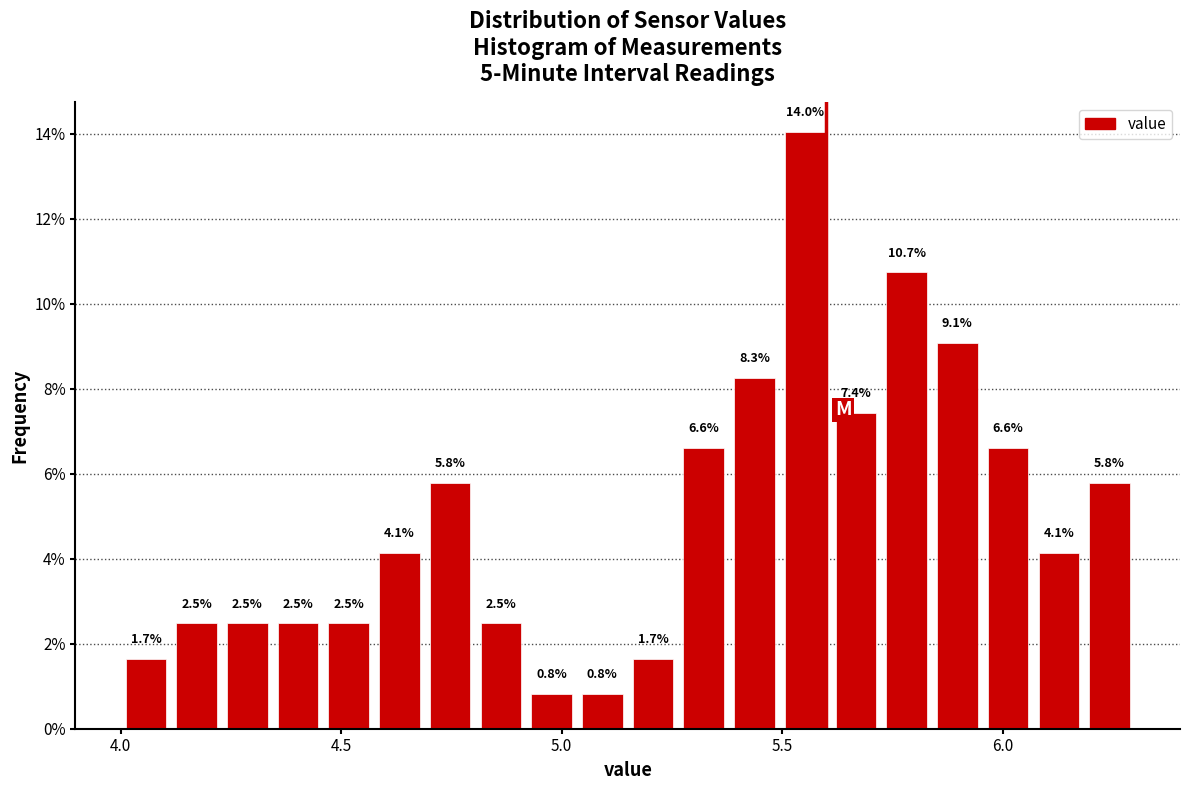

Read against the x-axis, roughly where is the centre of the tallest bar?

5.55